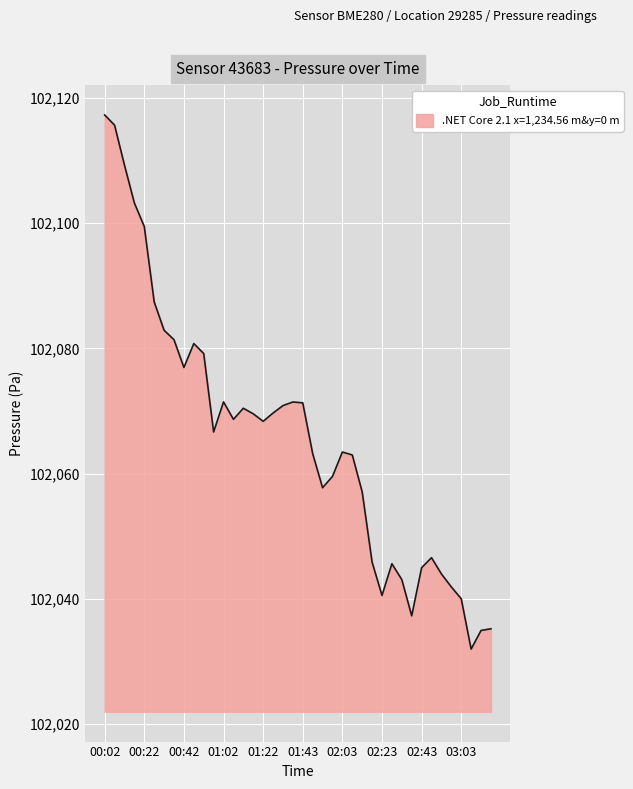

What is the difference between the maximum and minimum values?

85.3